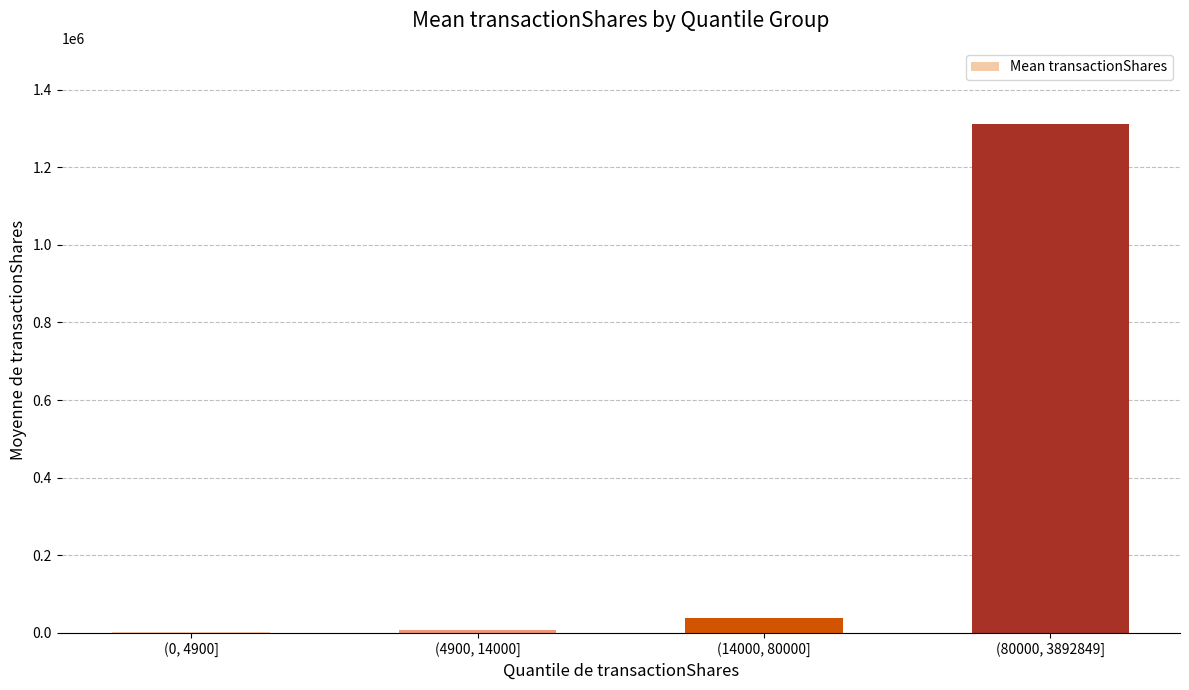

What value does the data have at (80000, 3892849], to the nearest 50?

1311250